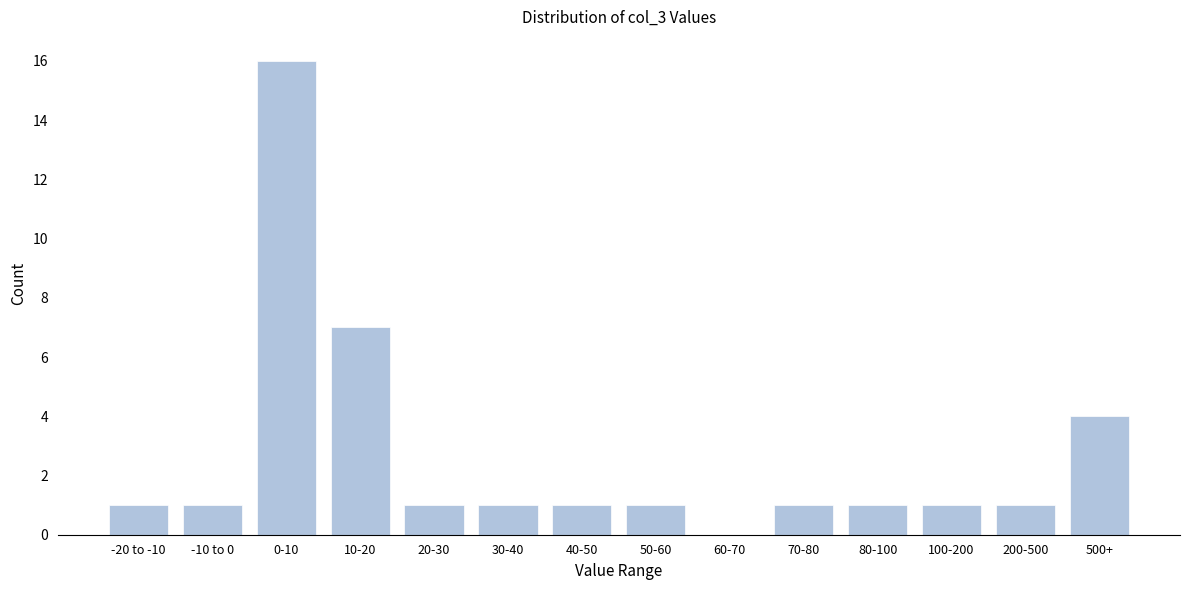

Reading right to left, transcribe all the data shown in this chart.

500+=4	200-500=1	100-200=1	80-100=1	70-80=1	60-70=0	50-60=1	40-50=1	30-40=1	20-30=1	10-20=7	0-10=16	-10 to 0=1	-20 to -10=1